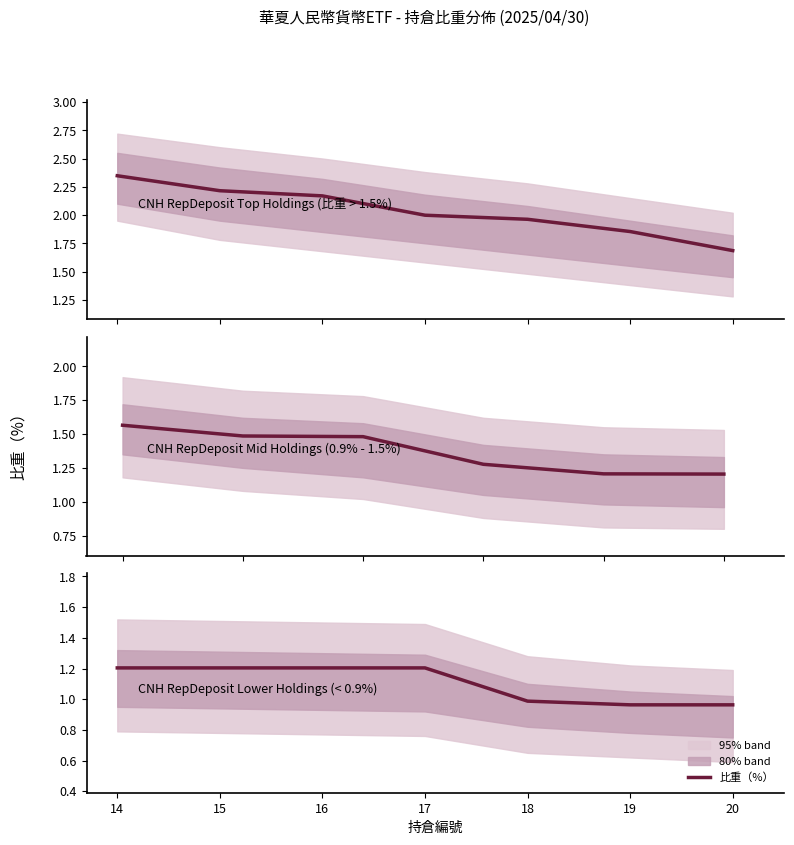

List the labels in order of value, smallest first.

19, 20, 18, 14, 15, 16, 17